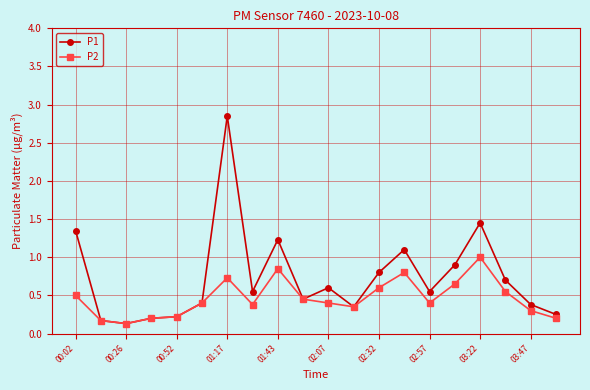

True or false: P2 has more than 0 points higher than both neighbors.

True